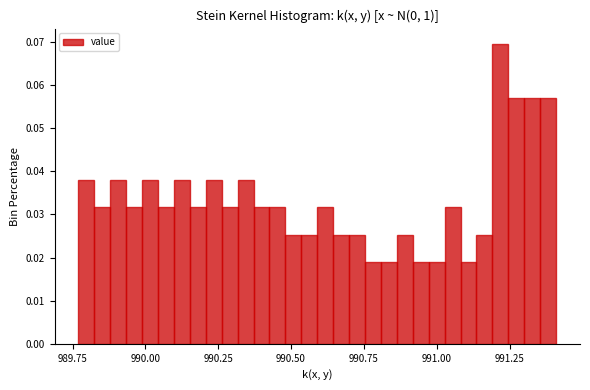

Around what value on the x-axis is the tallest bar? Give the approximate position of its centre, as read against the axis.

991.20